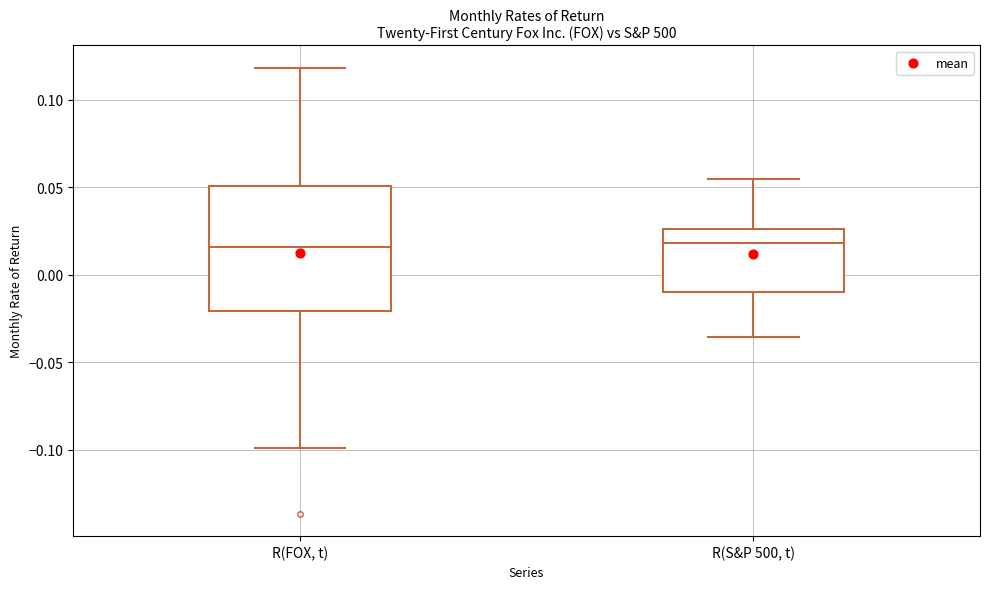

Which box is the tallest, from its lower edge to its upper edge?

R(FOX, t)